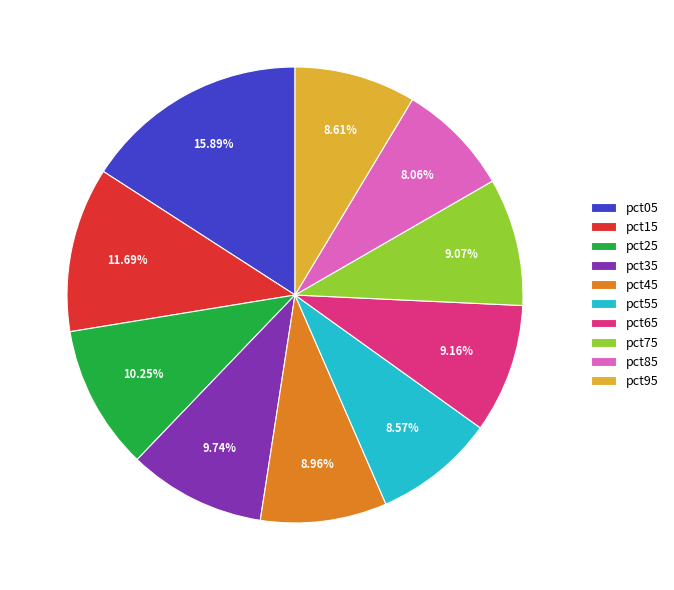

What percentage is NOT represented by pct55?

91.4%